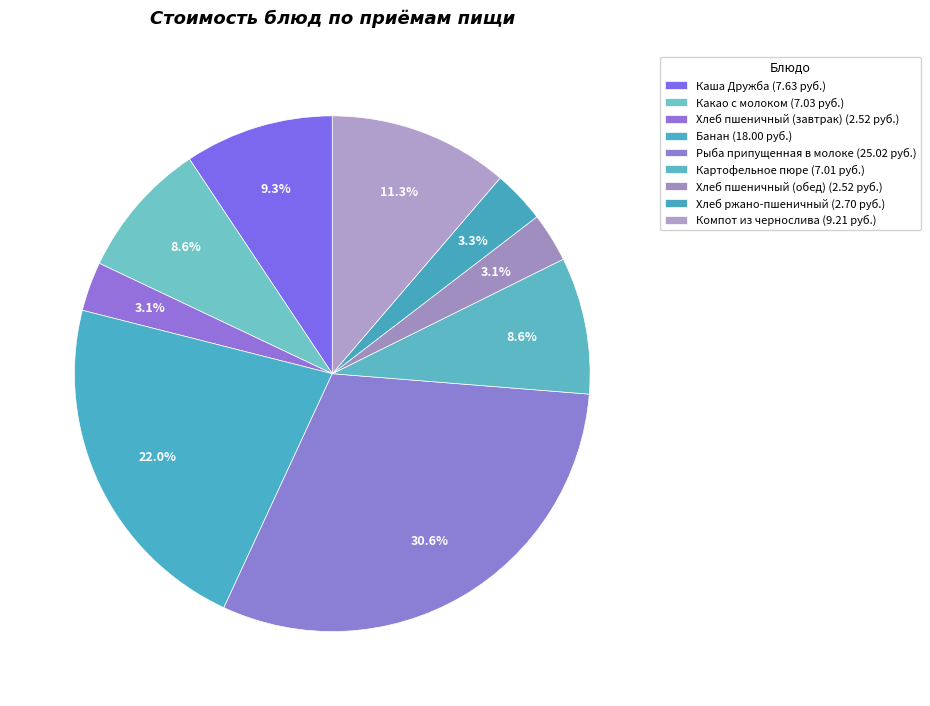

Rank the categories by value from lowest to highest.

Хлеб пшеничный (завтрак), Хлеб пшеничный (обед), Хлеб ржано-пшеничный, Картофельное пюре, Какао с молоком, Каша Дружба, Компот из чернослива, Банан, Рыба припущенная в молоке